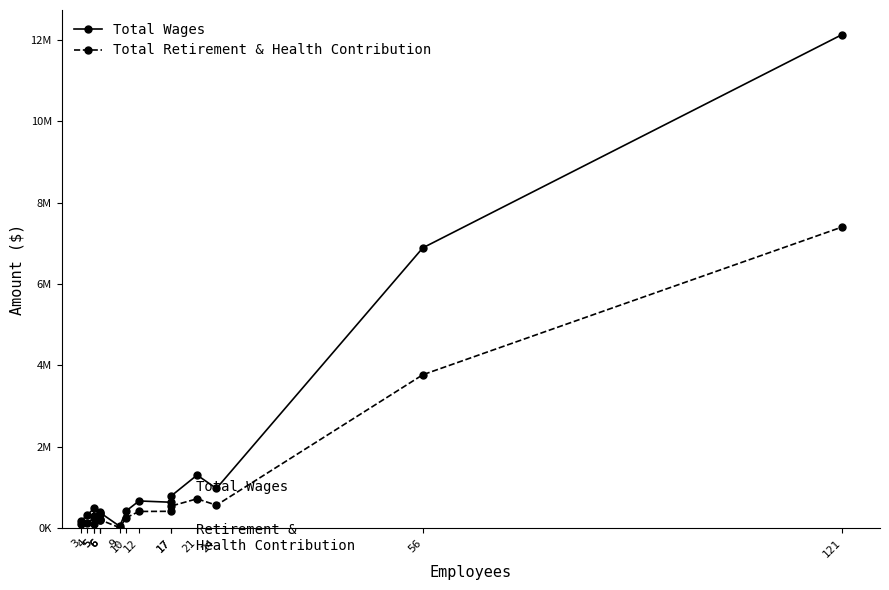

What is the highest value of the Total Wages series?

12126414